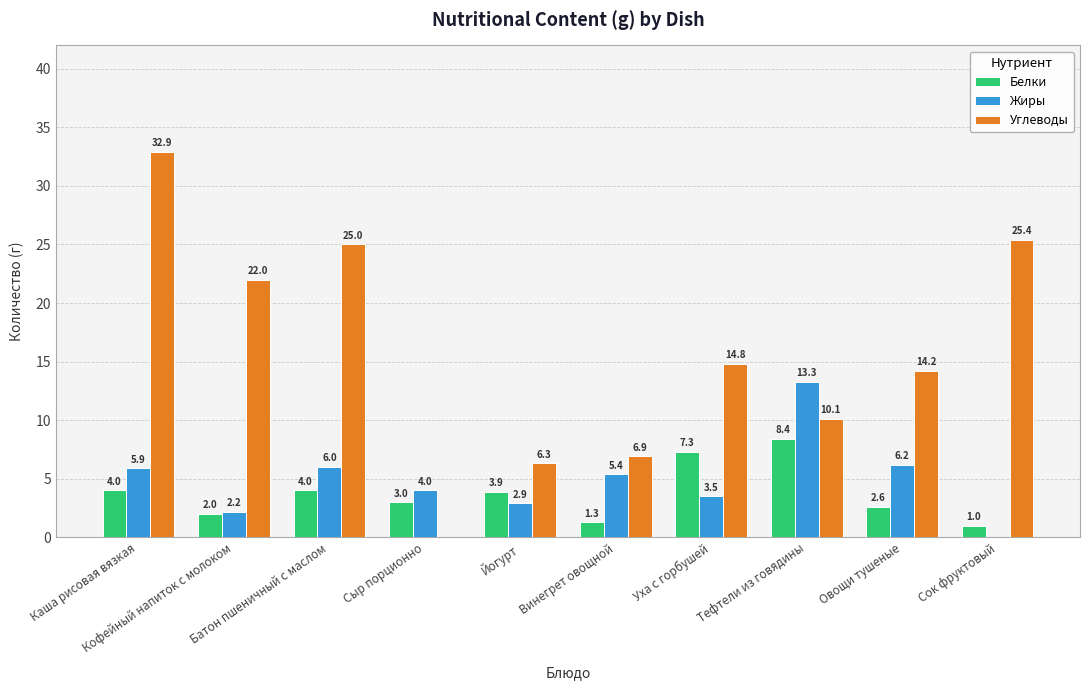

Which series changed the most between Йогурт and Сок фруктовый?

Углеводы